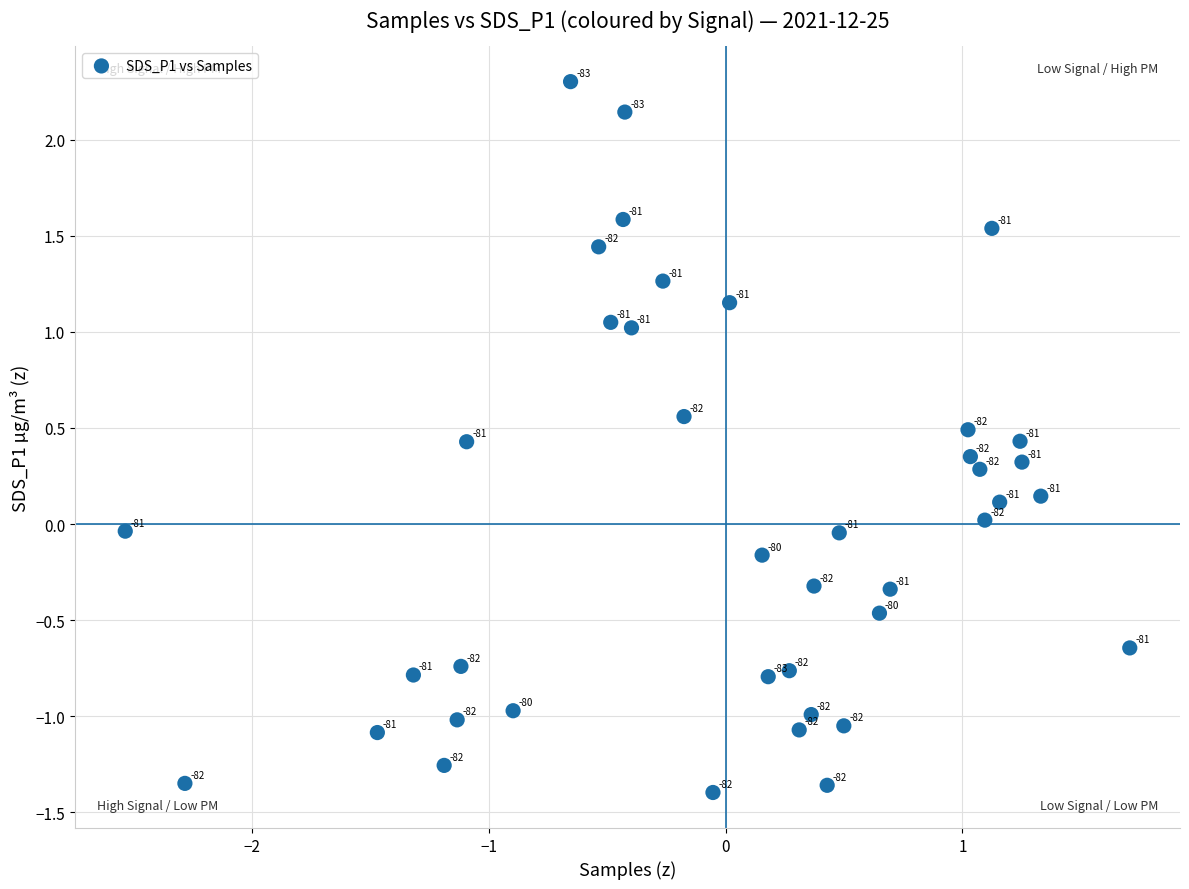

What is the range of Y values (max minus min)?

3.7